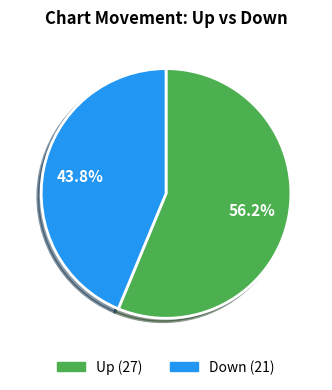

Does any single category account for the majority?

Yes